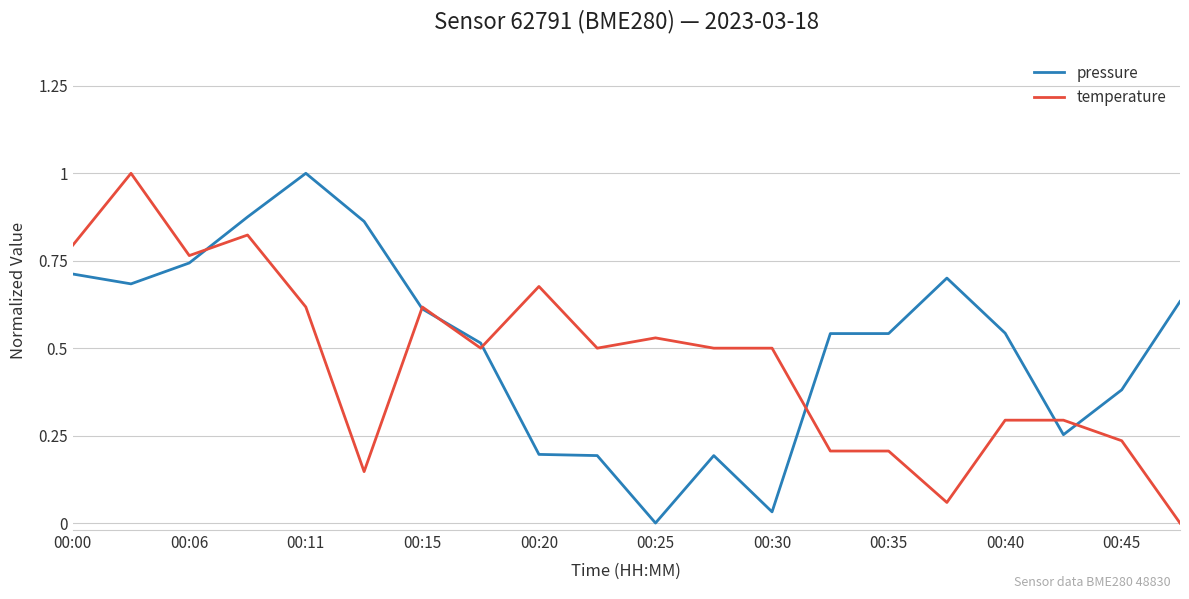

What is the maximum value for pressure?

1.0